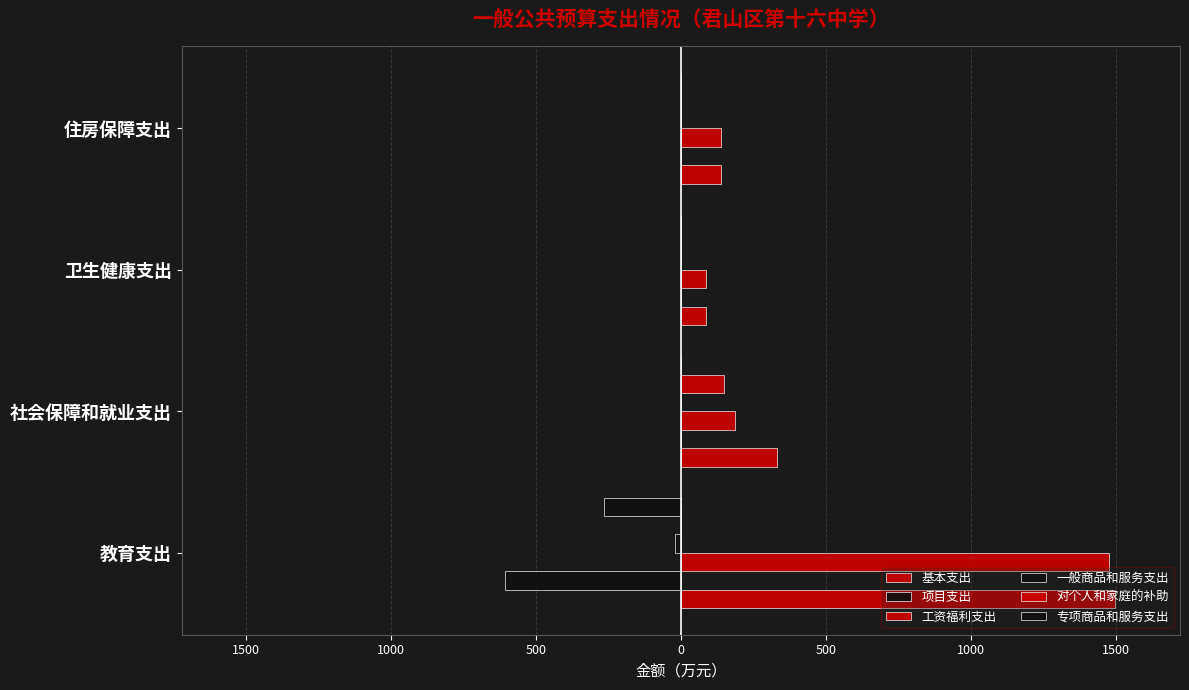

At how many categories does at least one series exceed 333?

1